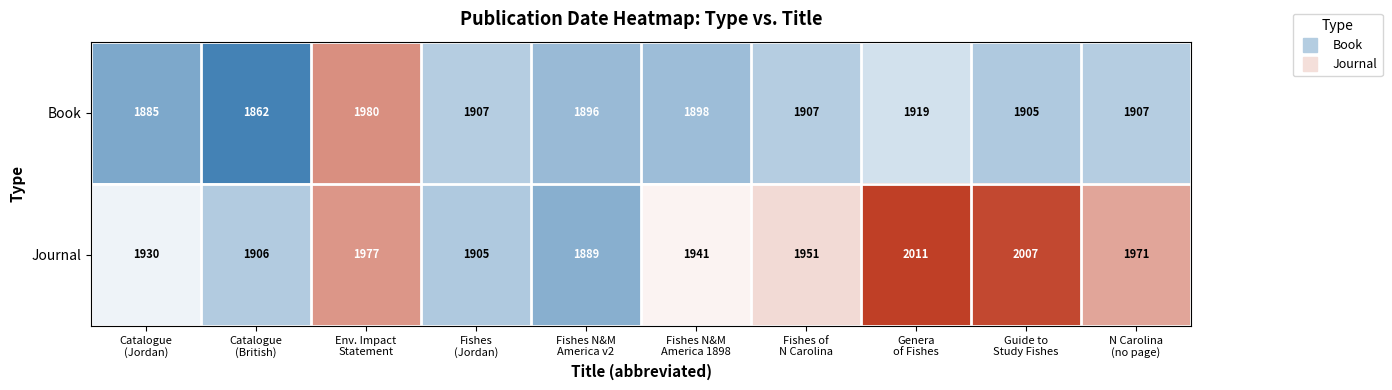

What is the greatest value displayed?

2011